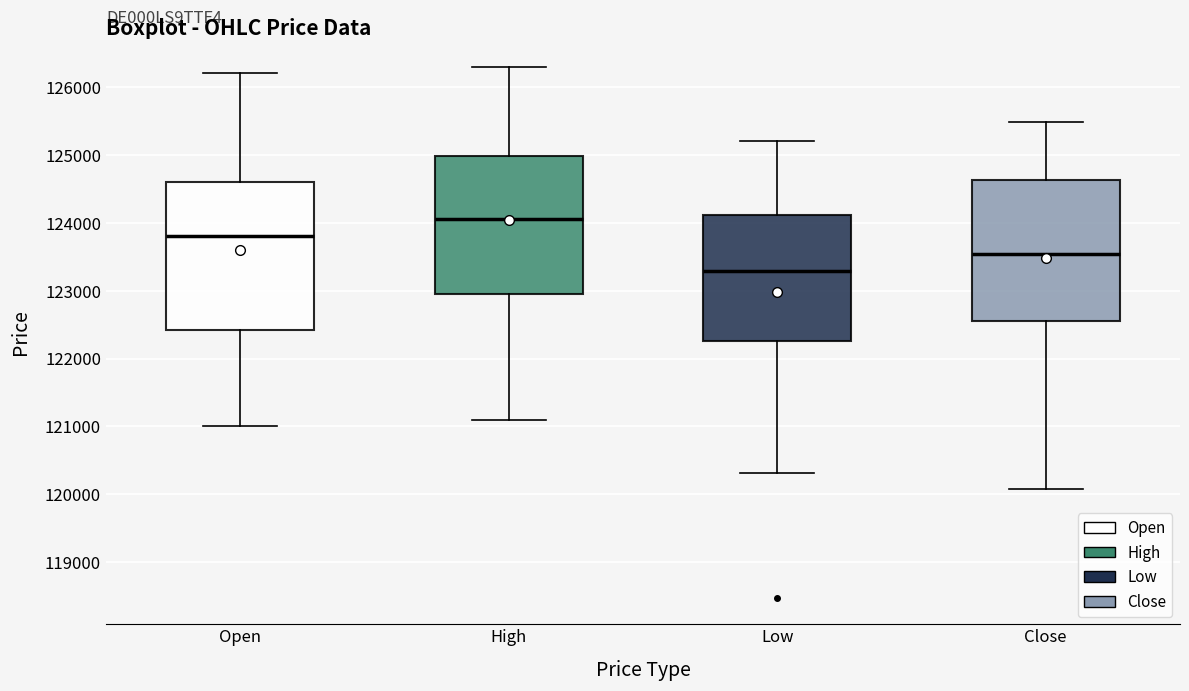

Reading left to right, transcribe this box plot: for each box, give where its median line is, the range the box spans, and where its two whiskers end, as read against the y-axis. The values are not printed on the chart, so give them approximately, as read against the axis.

Open: median 123800, box 122400 to 124600, whiskers 121000 to 126200
High: median 124100, box 123000 to 125000, whiskers 121100 to 126300
Low: median 123300, box 122300 to 124100, whiskers 120300 to 125200
Close: median 123500, box 122600 to 124600, whiskers 120100 to 125500